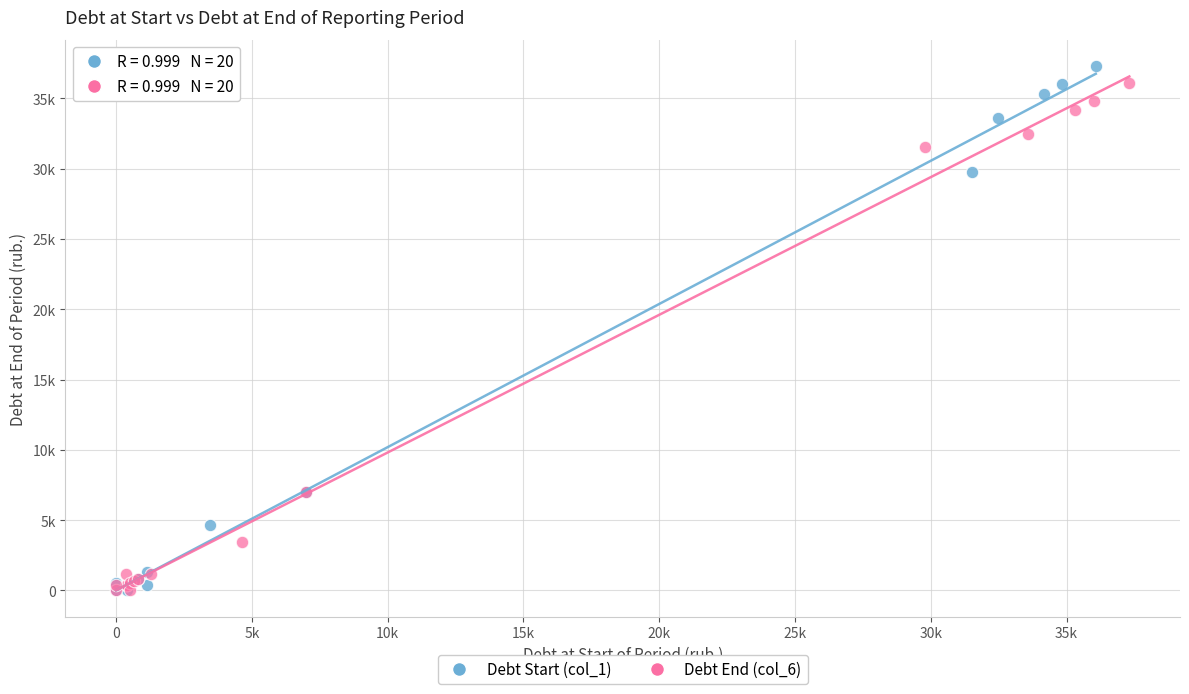

What are all the series names shown in the legend?

Debt Start (col_1), Debt End (col_6)